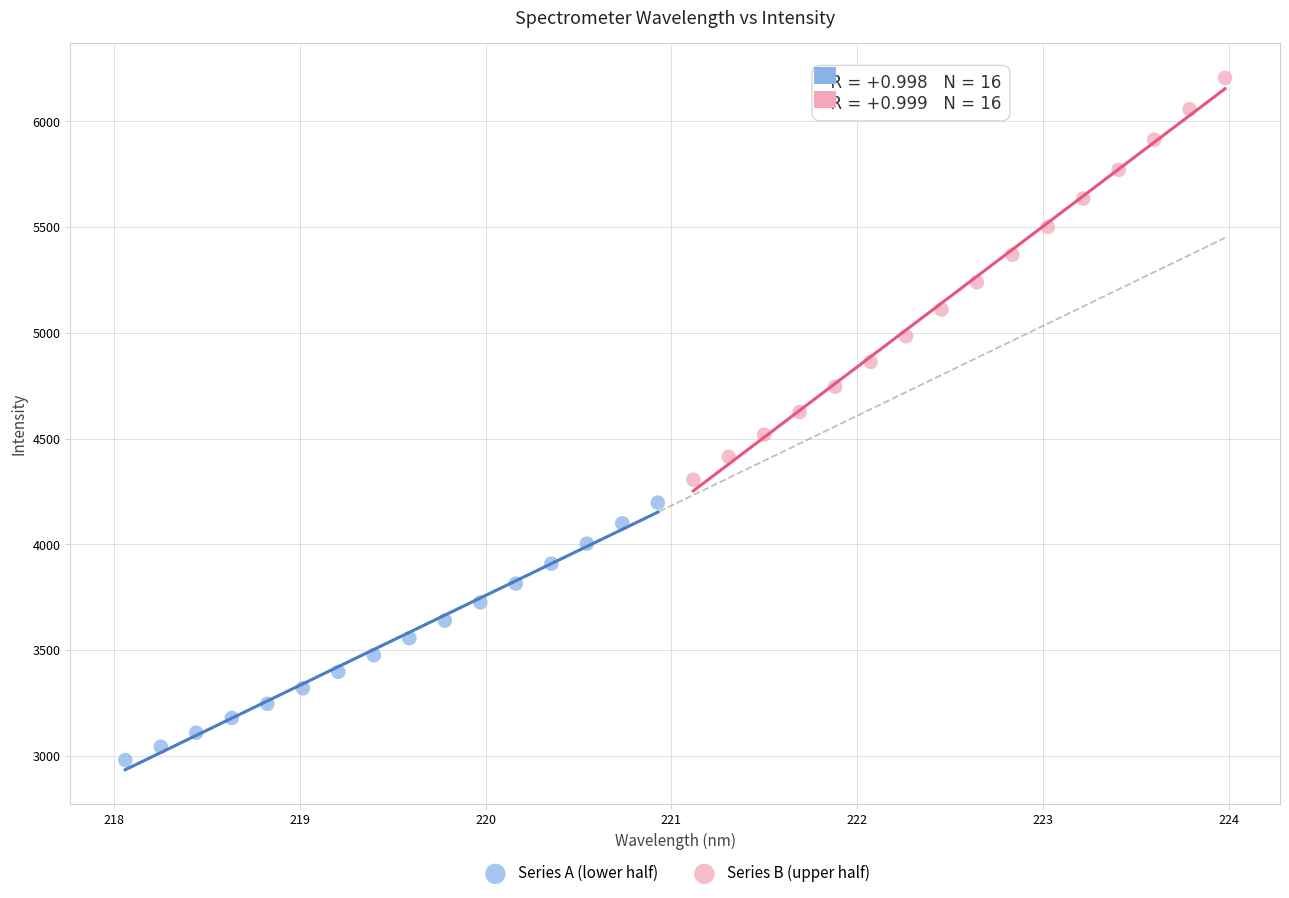

Which series reaches the maximum Y coordinate?

Series B (upper half)